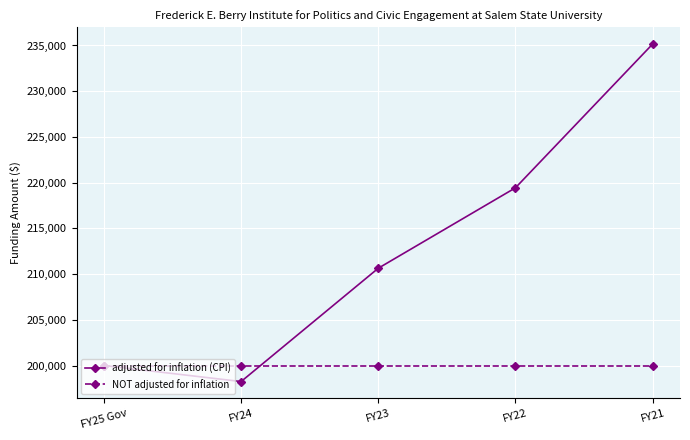

True or false: adjusted for inflation (CPI) and NOT adjusted for inflation intersect in this chart.

True